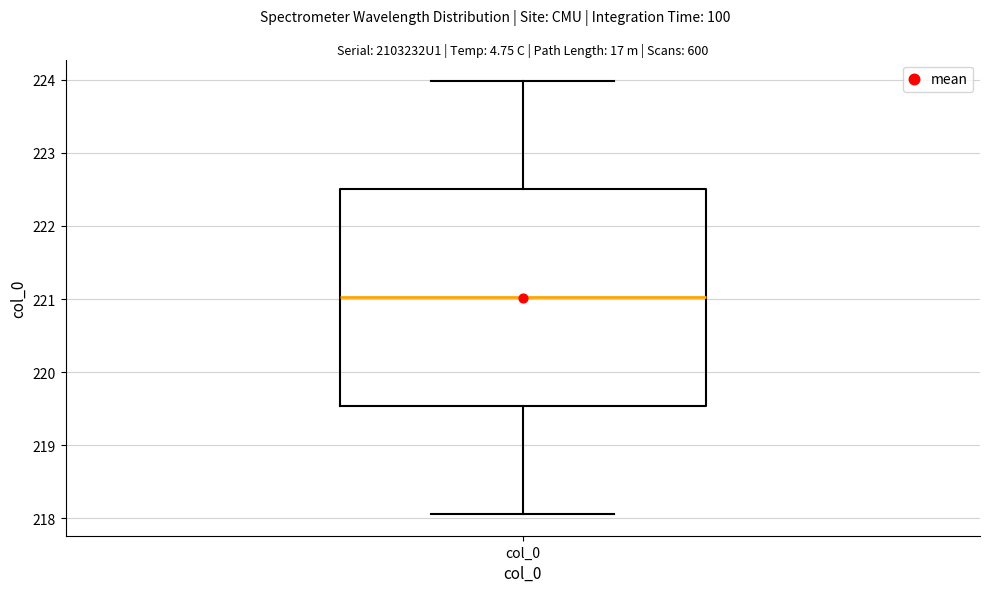

Transcribe this box plot: give where the median line is, the range the box spans, and where the two whiskers end, as read against the y-axis. The values are not printed on the chart, so give them approximately, as read against the axis.

median 221.0, box 219.5 to 222.5, whiskers 218.1 to 224.0